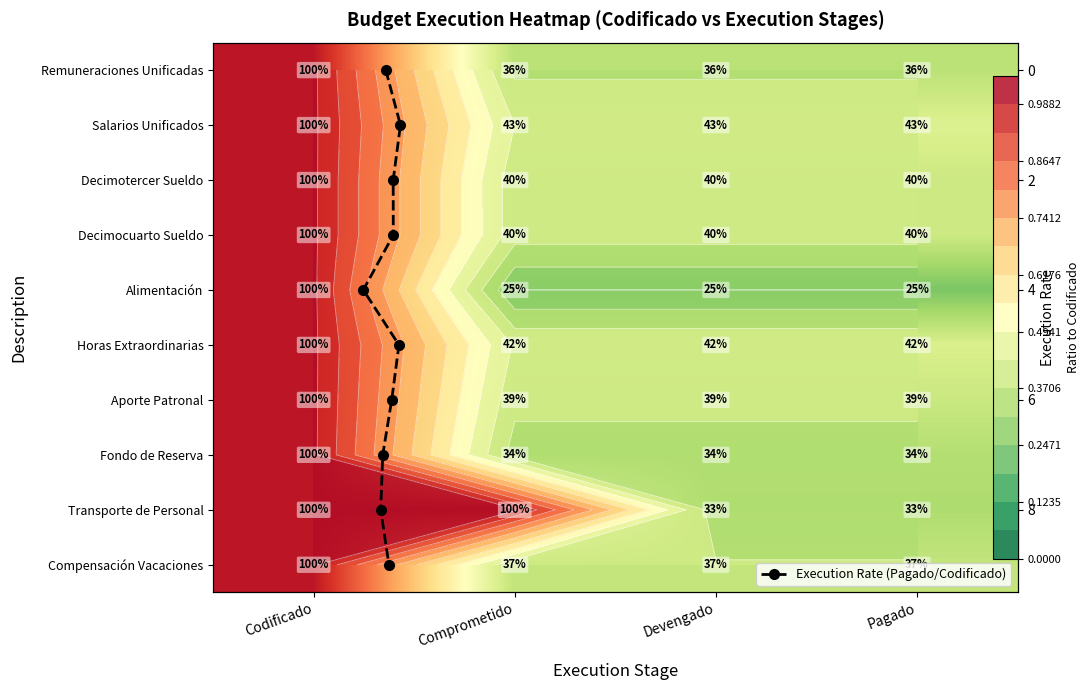

What is the difference between the maximum and minimum values in the Remuneraciones Unificadas series?

0.6